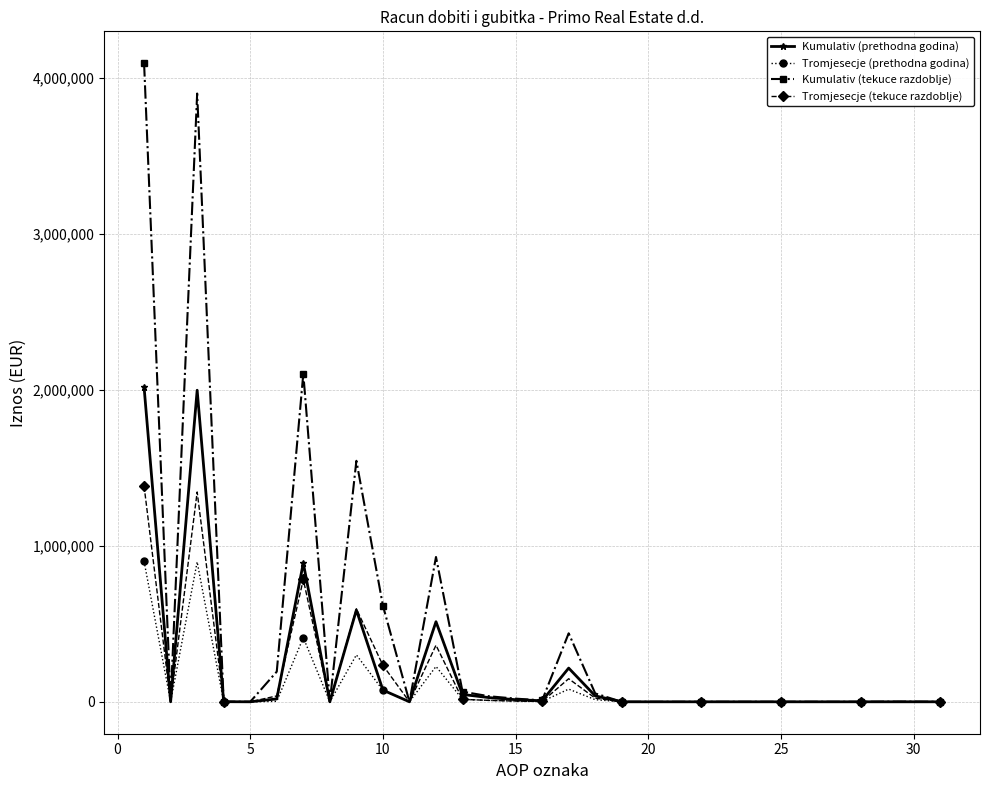

What is the highest value of the Kumulativ (prethodna godina) series?

2016934